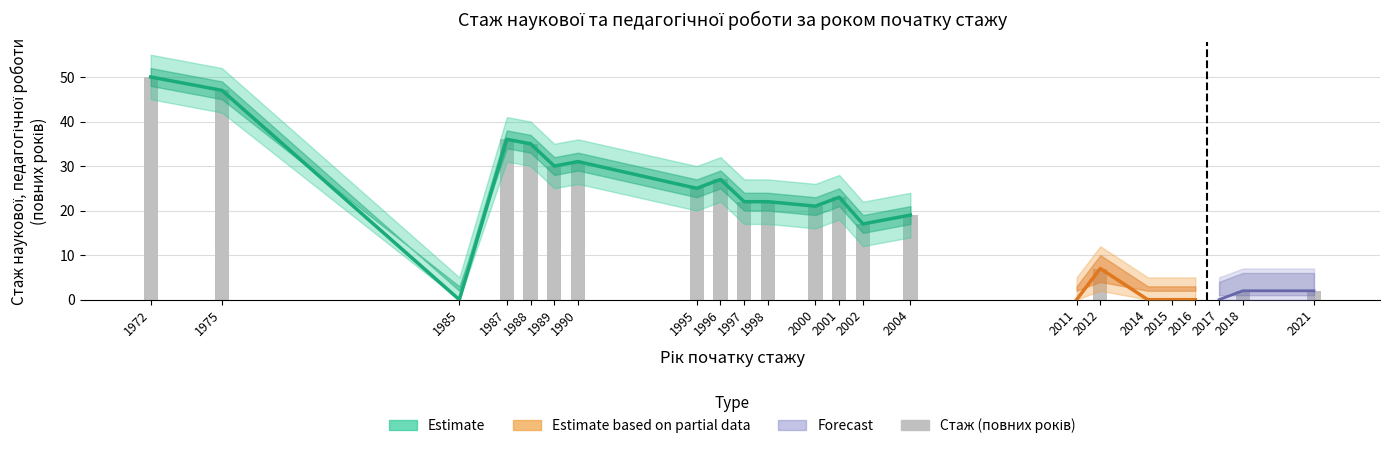

At which label is the value closest to 25?

1995